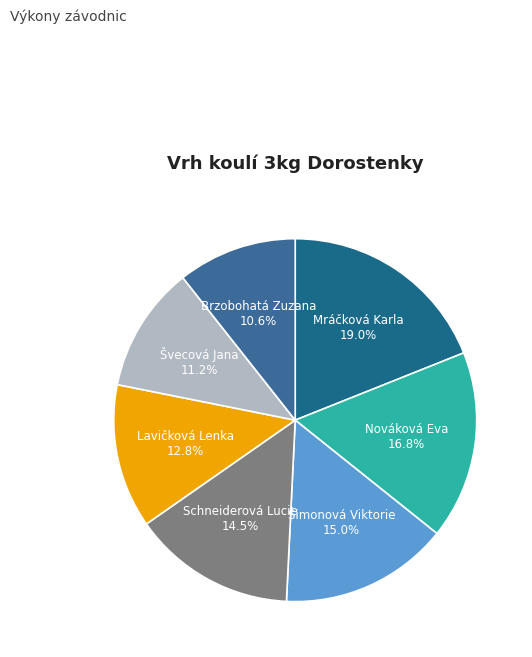

To the nearest percent, what percentage of the pie is Švecová Jana?

11%